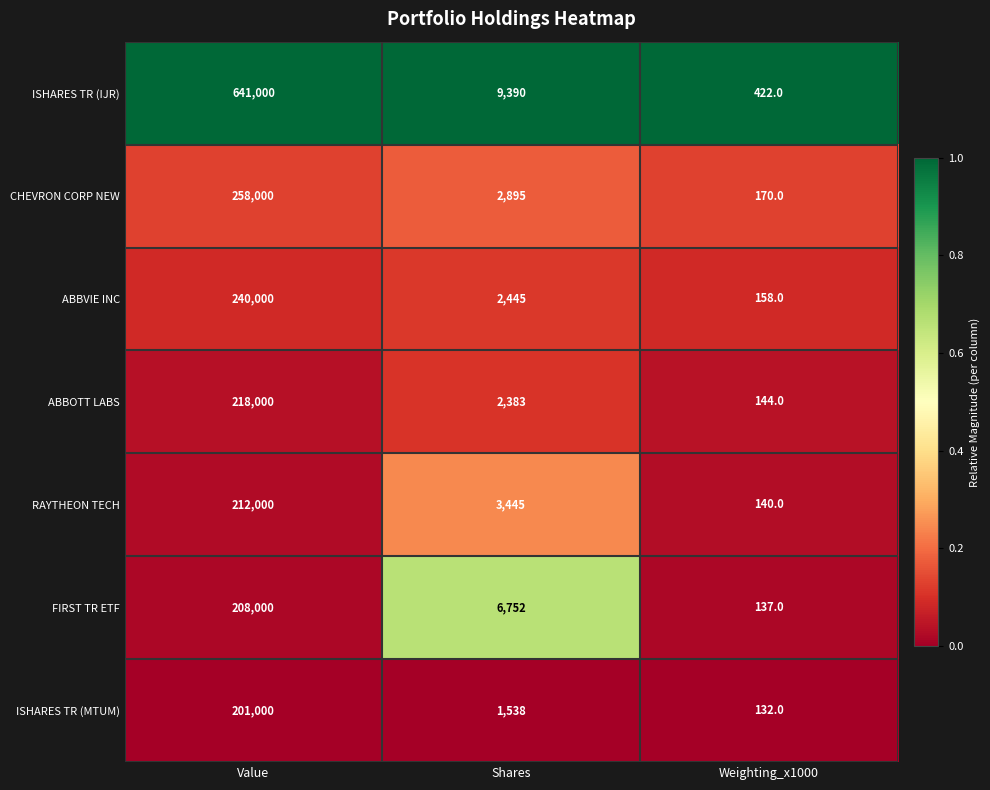

True or false: ISHARES TR (MTUM) has a value of 201000 at Value.

True